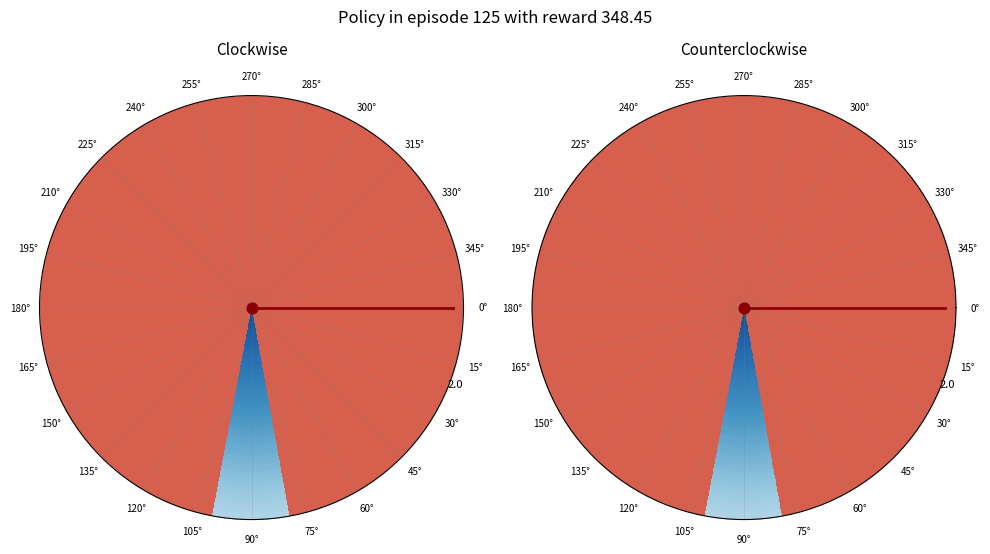

To the nearest percent, what is the average slice percentage?

50%